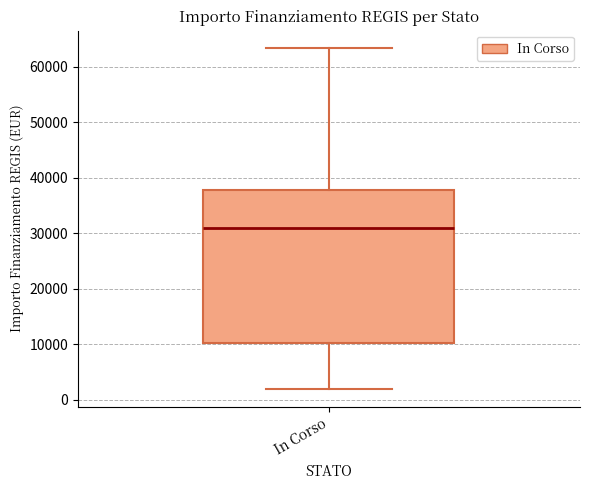

Read this box plot against the y-axis: the position of the median line, the range covered by the box, and the ends of both whiskers. The values are not printed on the chart, so give them approximately, as read against the axis.

median 31000, box 10000 to 38000, whiskers 2000 to 63000